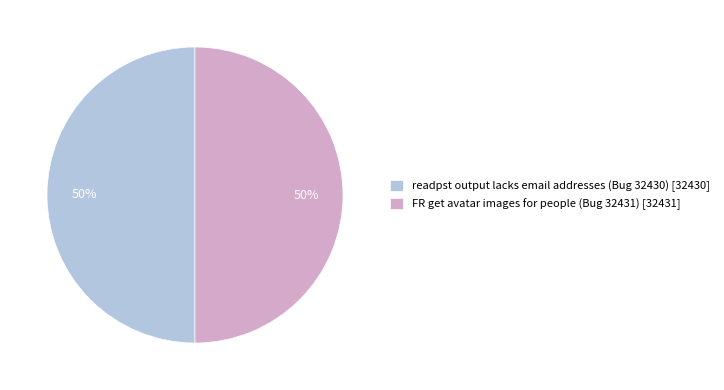

What is the ratio of the value at FR get avatar images for people (Bug 32431) [32431] to the value at readpst output lacks email addresses (Bug 32430) [32430]?

1.0